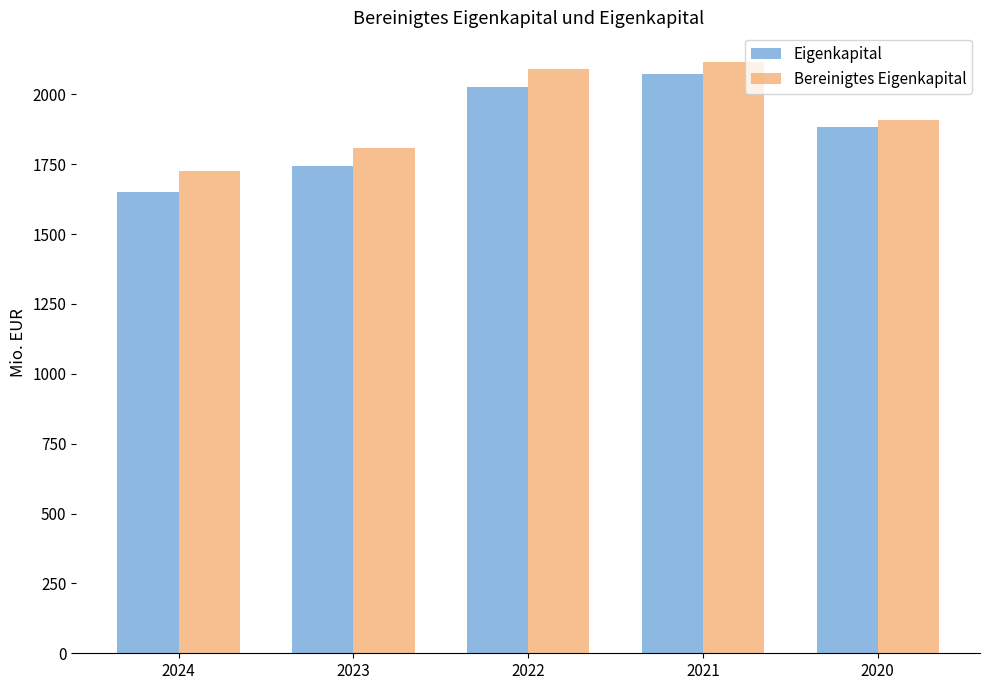

The Bereinigtes Eigenkapital series shows 2088.6 at 2022. True or false?

True